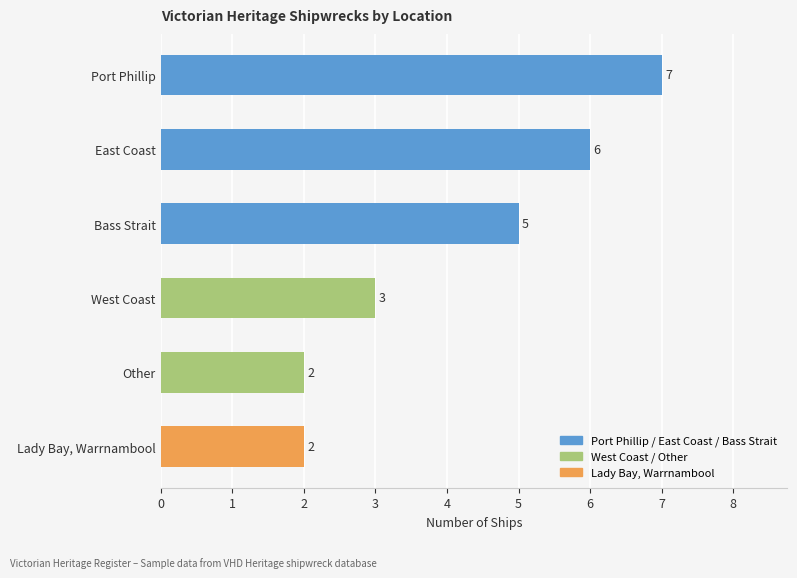

How many categories are shown in the chart?

6